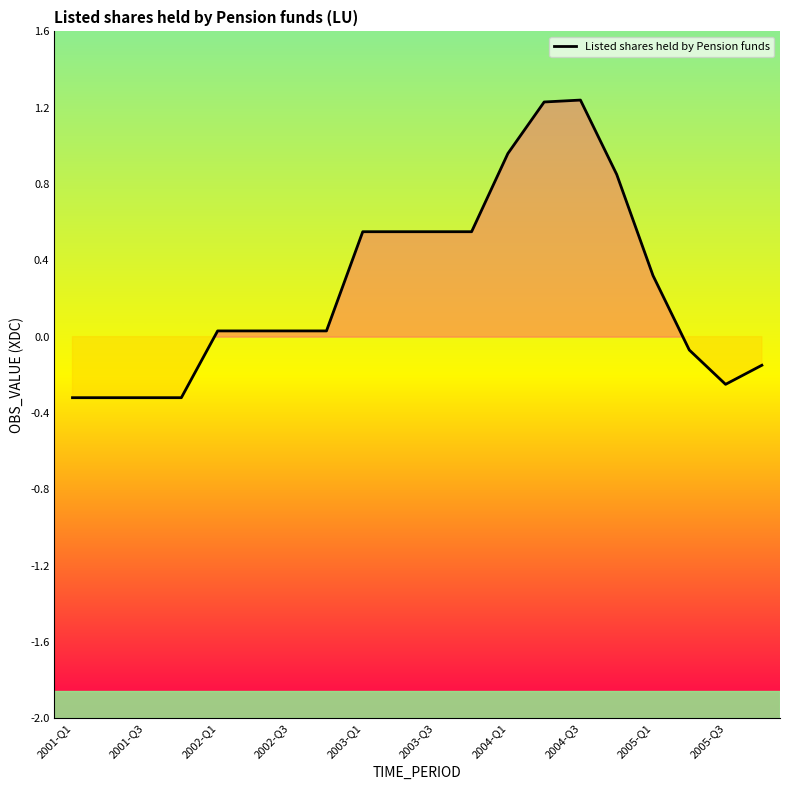

What is the difference between the maximum and minimum values?

1.6